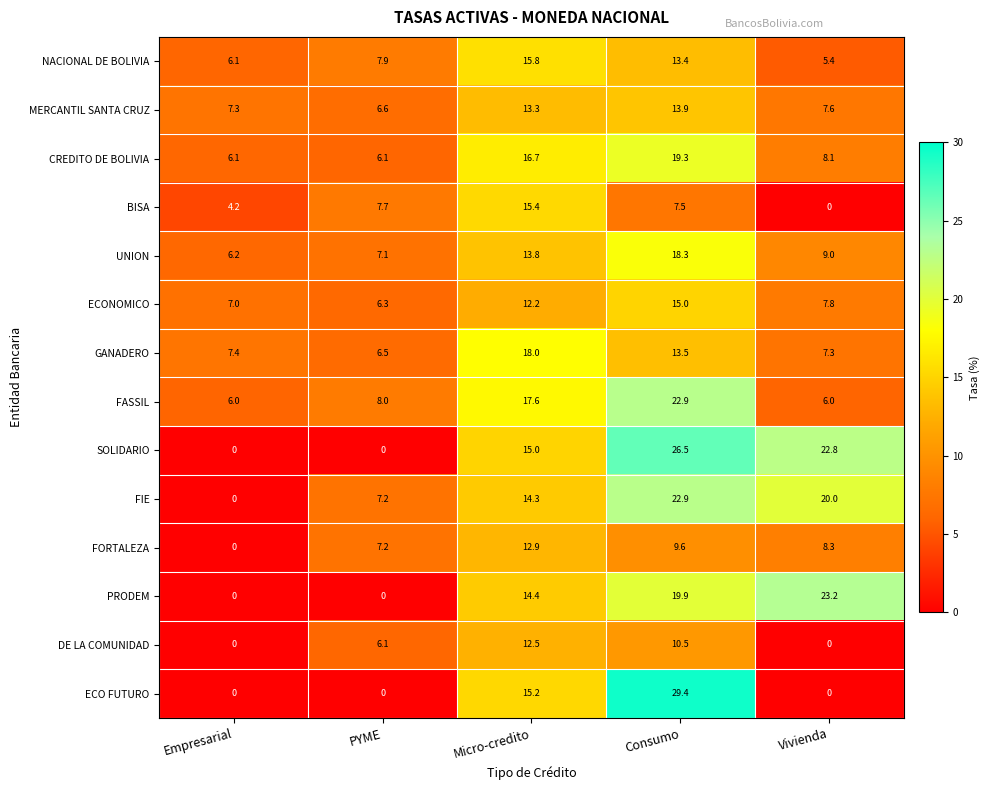

Which series changed the most between PYME and Micro-credito?

ECO FUTURO